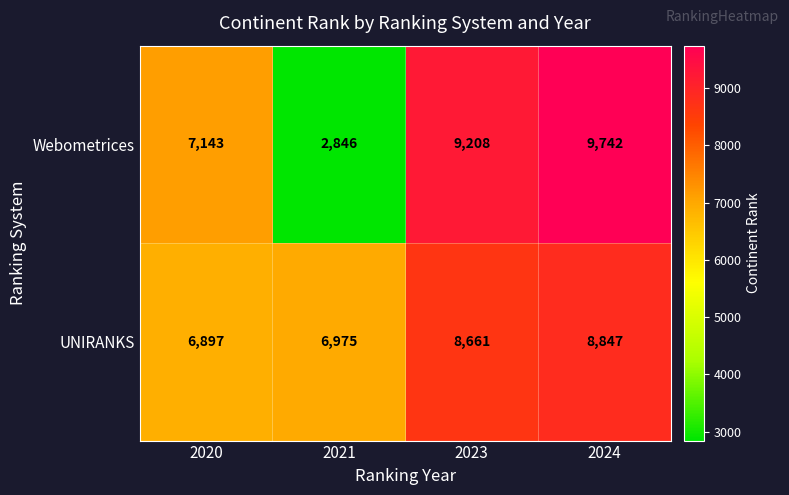

At which category does the chart reach its peak across all series?

2024